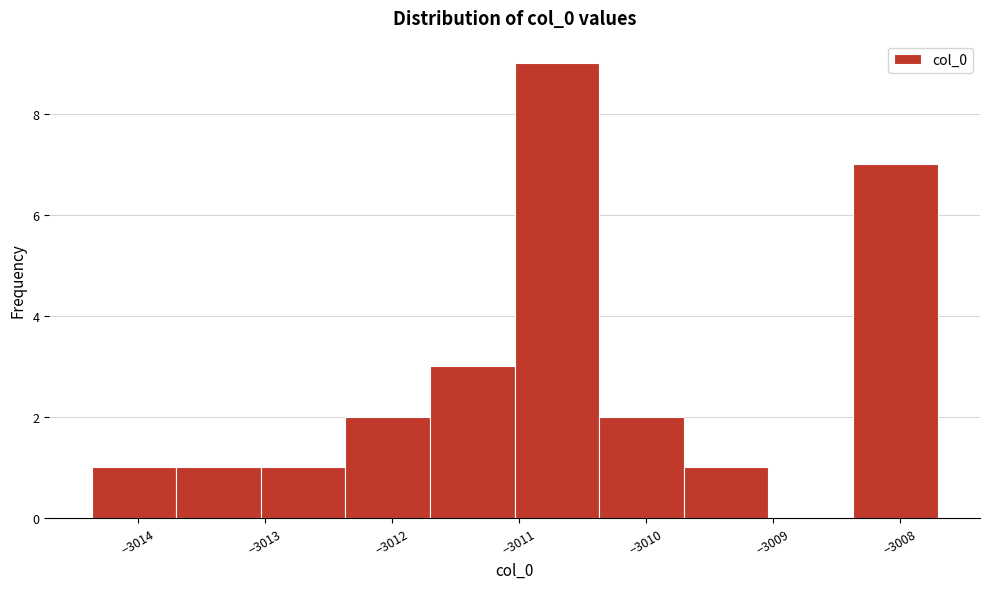

Reading left to right, list every bar in this chart as the range it spans on the x-axis followed by its height. Neither the bar edges nor the heights are printed on the chart, so give them approximately, as read against the axes.

-3014.4 to -3013.7: 1
-3013.7 to -3013.0: 1
-3013.0 to -3012.4: 1
-3012.4 to -3011.7: 2
-3011.7 to -3011.0: 3
-3011.0 to -3010.4: 9
-3010.4 to -3009.7: 2
-3009.7 to -3009.0: 1
-3009.0 to -3008.4: 0
-3008.4 to -3007.7: 7